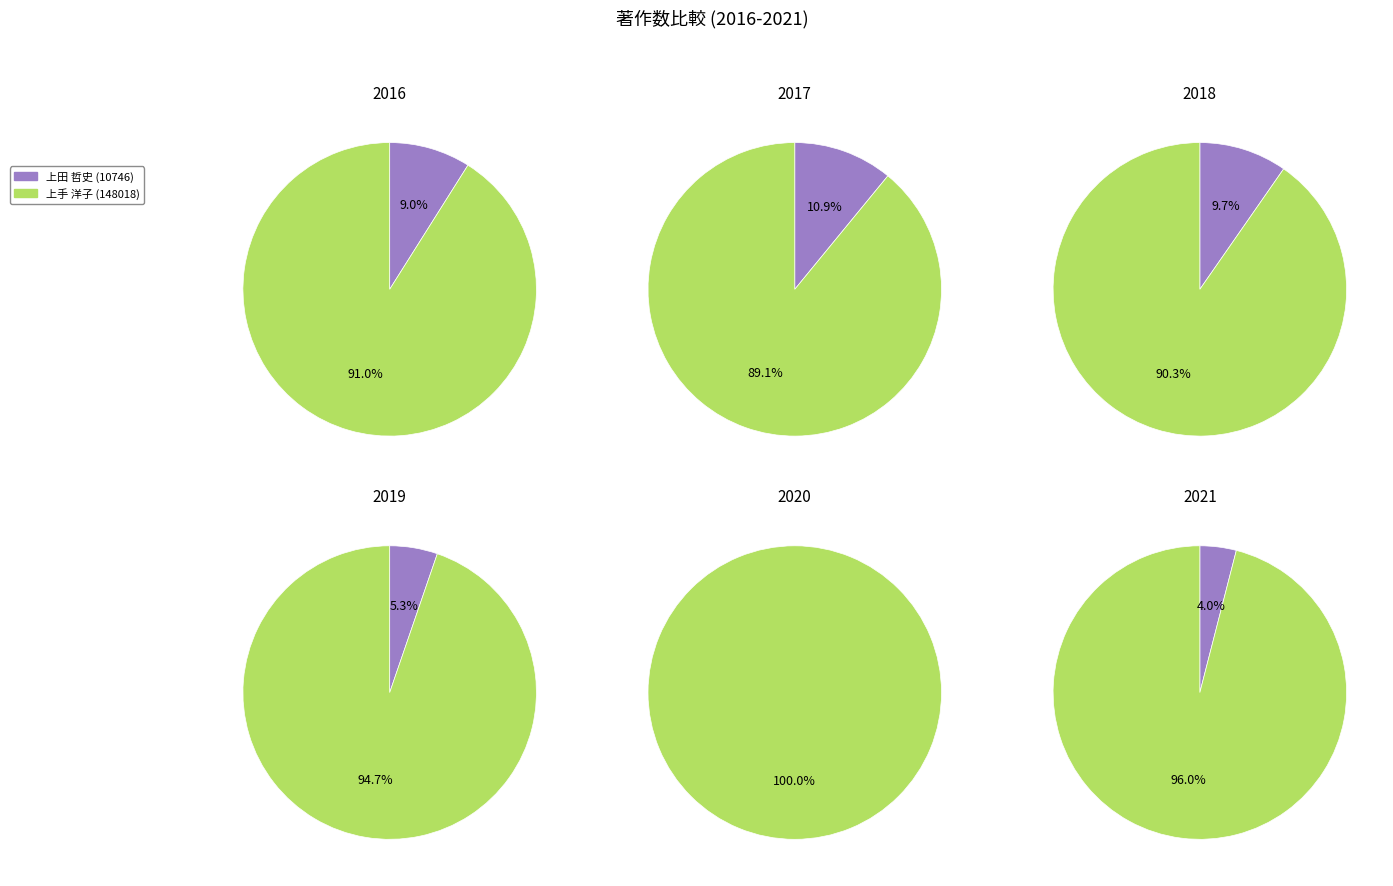

To the nearest percent, what portion does 上手 洋子 (148018) represent?

100%